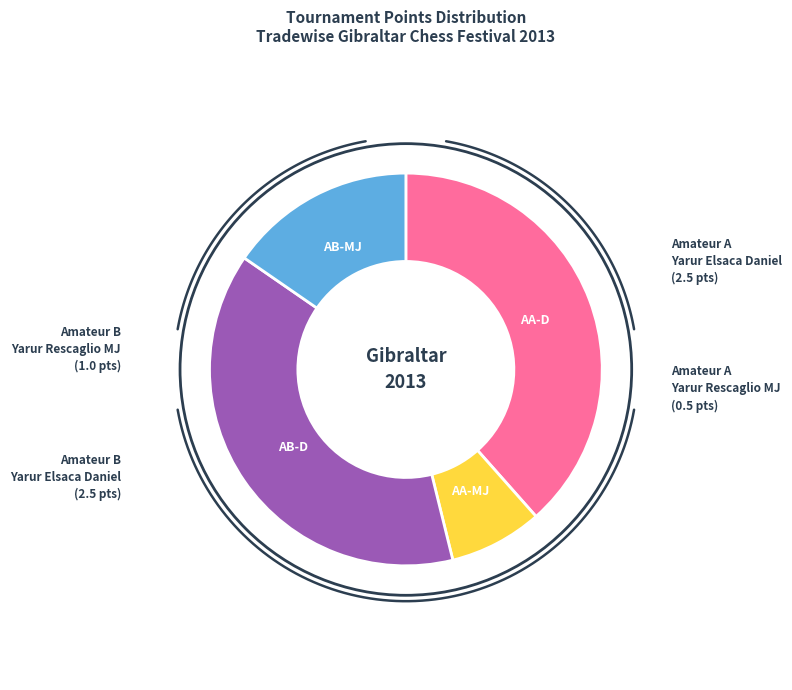

To the nearest percent, what is the average slice percentage?

25%